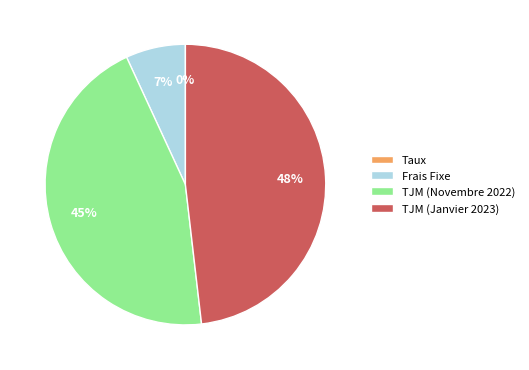

Is there a majority slice in this chart?

No